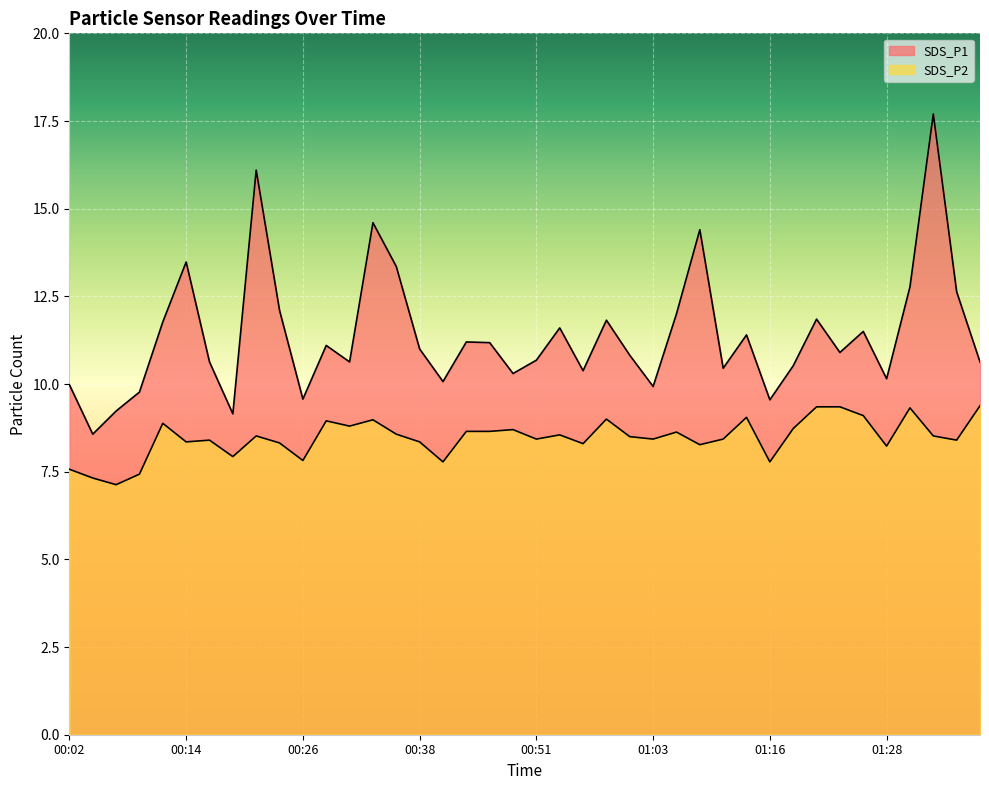

Which series has the largest range (max minus min)?

SDS_P1